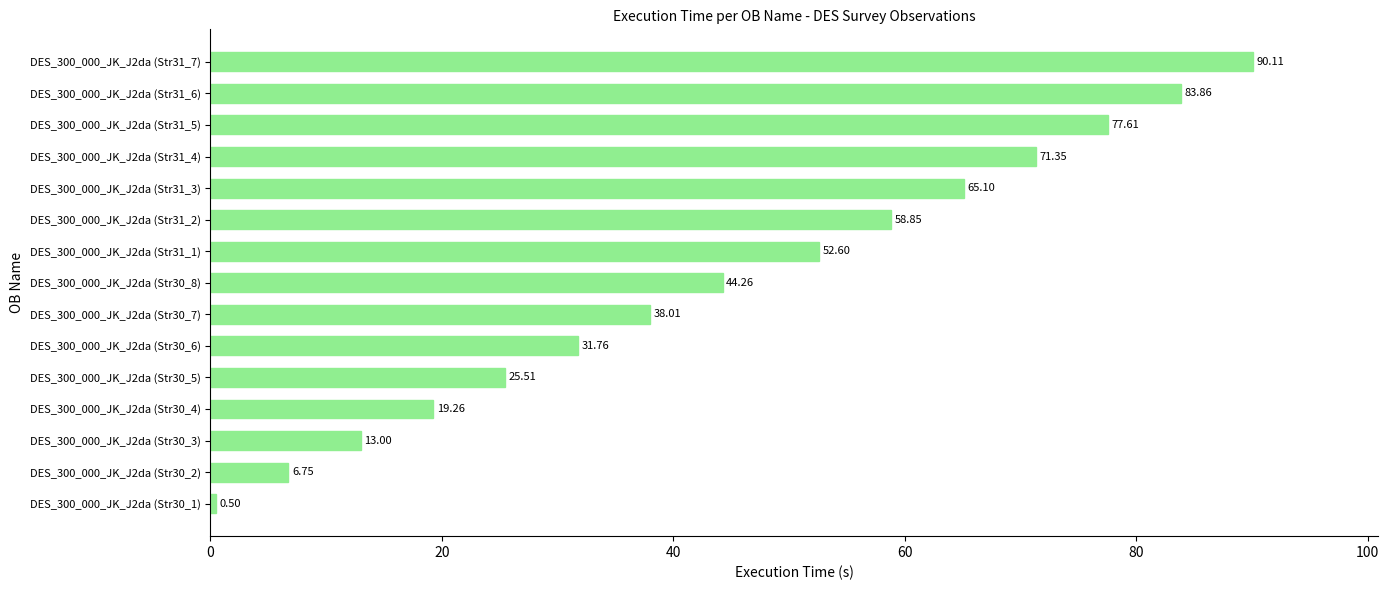

List the labels in order of value, largest first.

DES_300_000_JK_J2da (Str31_7), DES_300_000_JK_J2da (Str31_6), DES_300_000_JK_J2da (Str31_5), DES_300_000_JK_J2da (Str31_4), DES_300_000_JK_J2da (Str31_3), DES_300_000_JK_J2da (Str31_2), DES_300_000_JK_J2da (Str31_1), DES_300_000_JK_J2da (Str30_8), DES_300_000_JK_J2da (Str30_7), DES_300_000_JK_J2da (Str30_6), DES_300_000_JK_J2da (Str30_5), DES_300_000_JK_J2da (Str30_4), DES_300_000_JK_J2da (Str30_3), DES_300_000_JK_J2da (Str30_2), DES_300_000_JK_J2da (Str30_1)